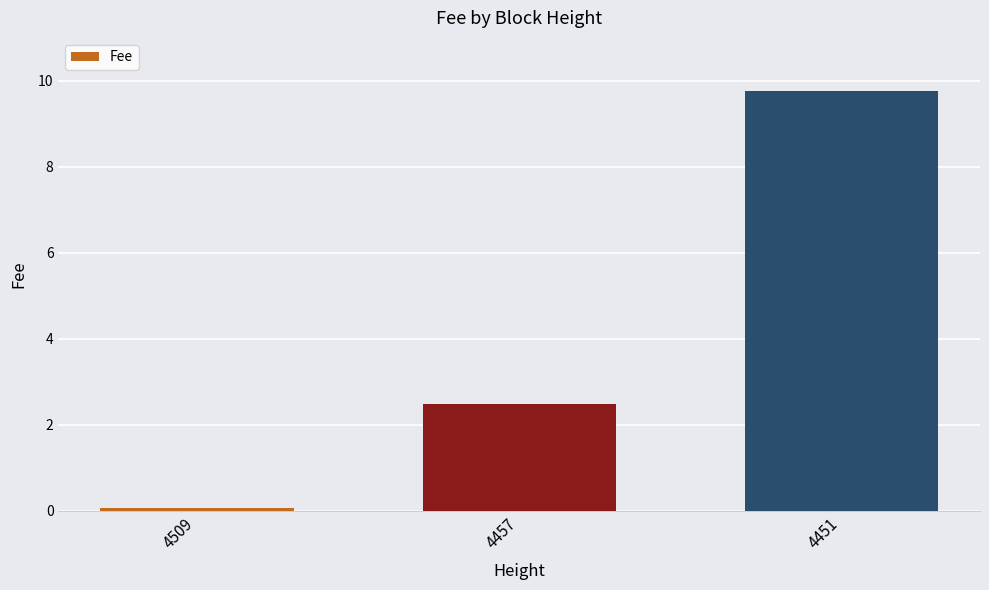

The chart shows a value of 2.5 at 4457. True or false?

True